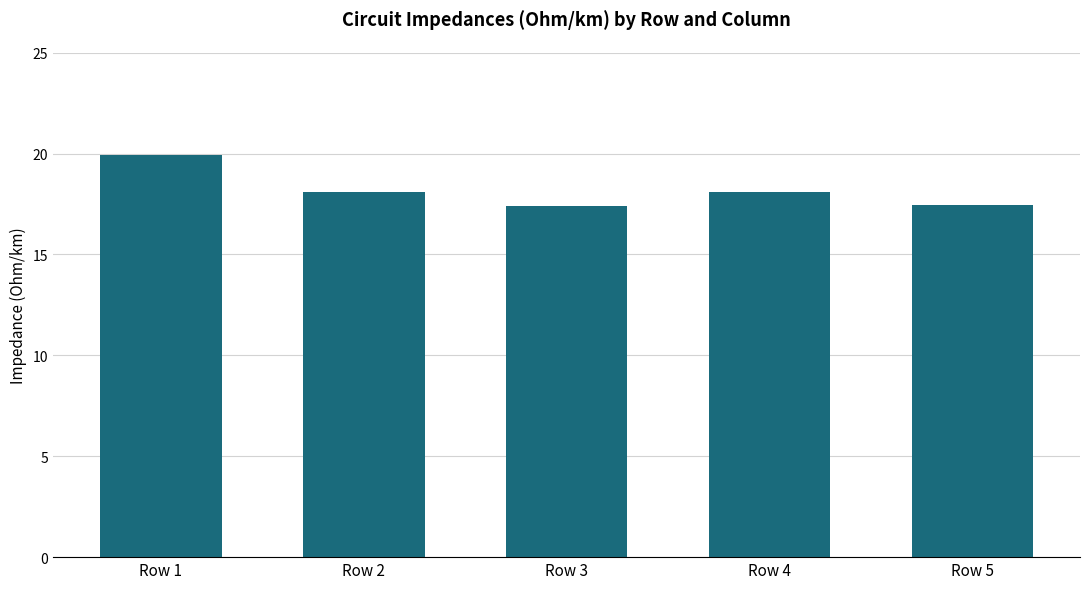

What is the value of the 1st bar from the left?

19.9